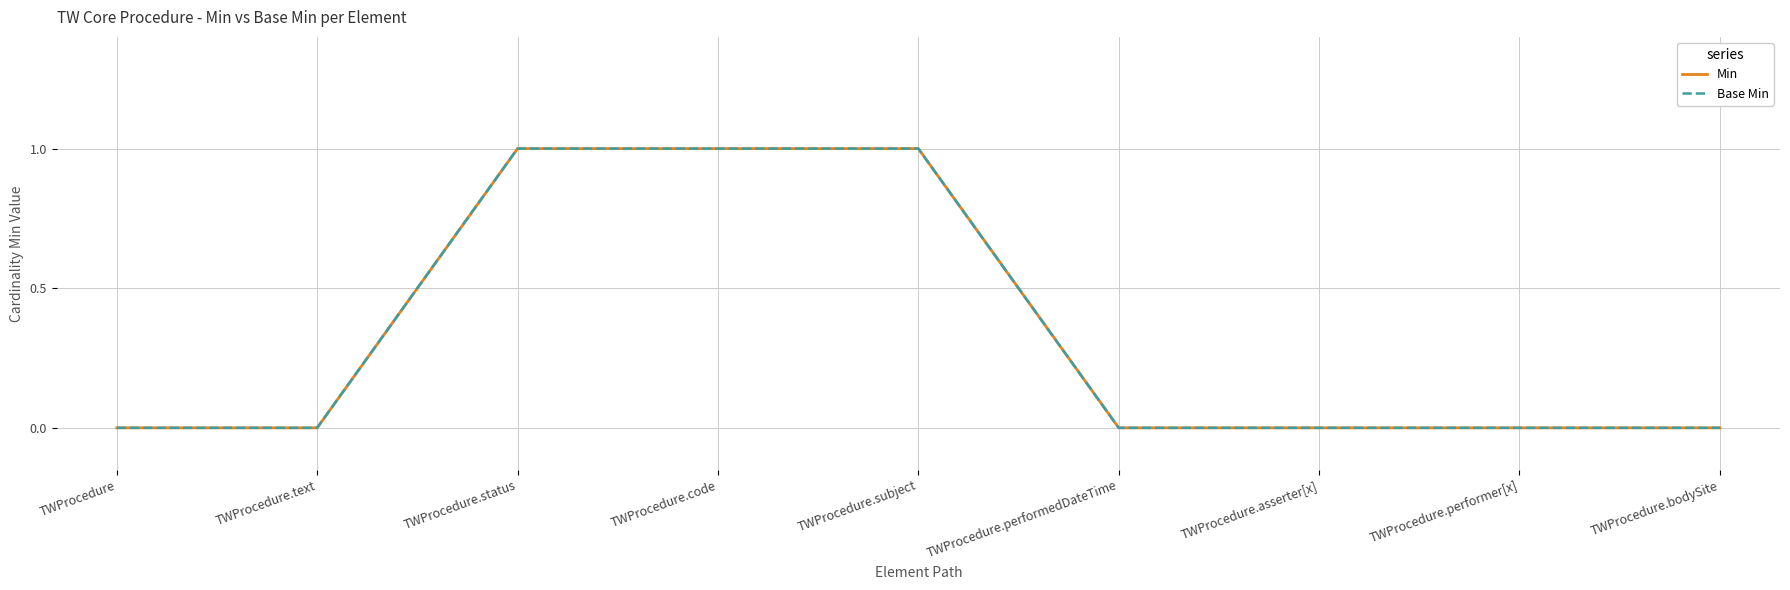

Rank the series at TWProcedure from highest to lowest value.

Min, Base Min